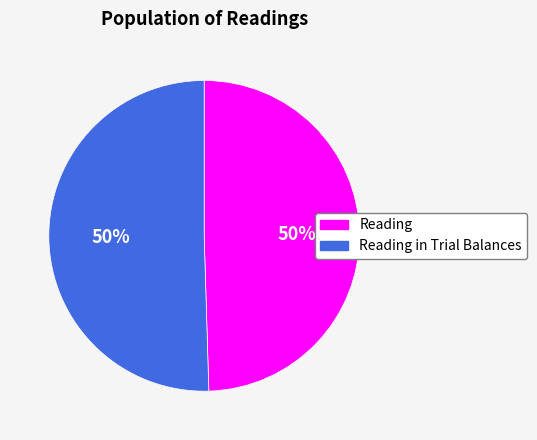

To the nearest percent, what is the average slice percentage?

50%